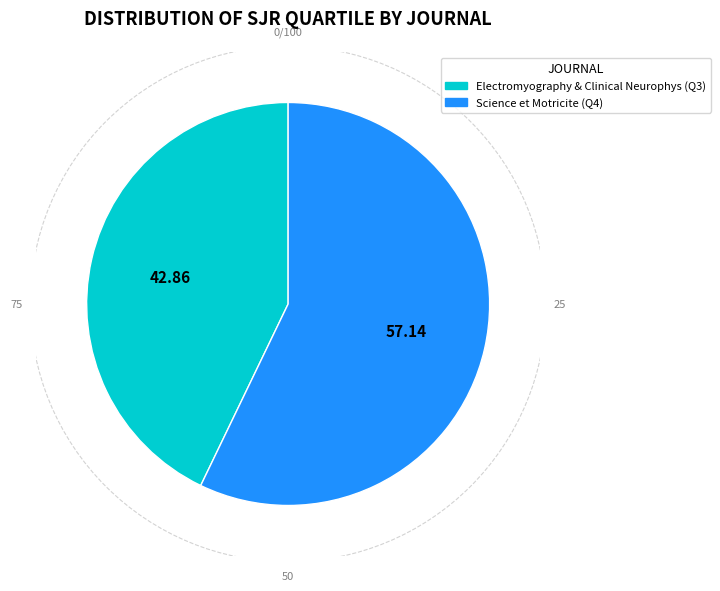

Does any single category account for the majority?

Yes